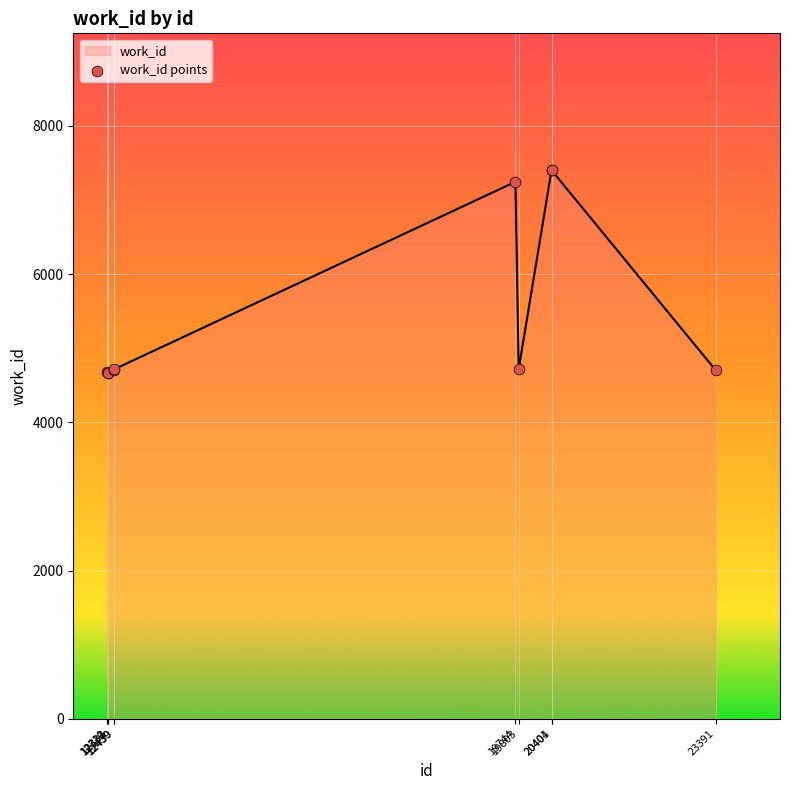

What is the smallest value displayed?

4671